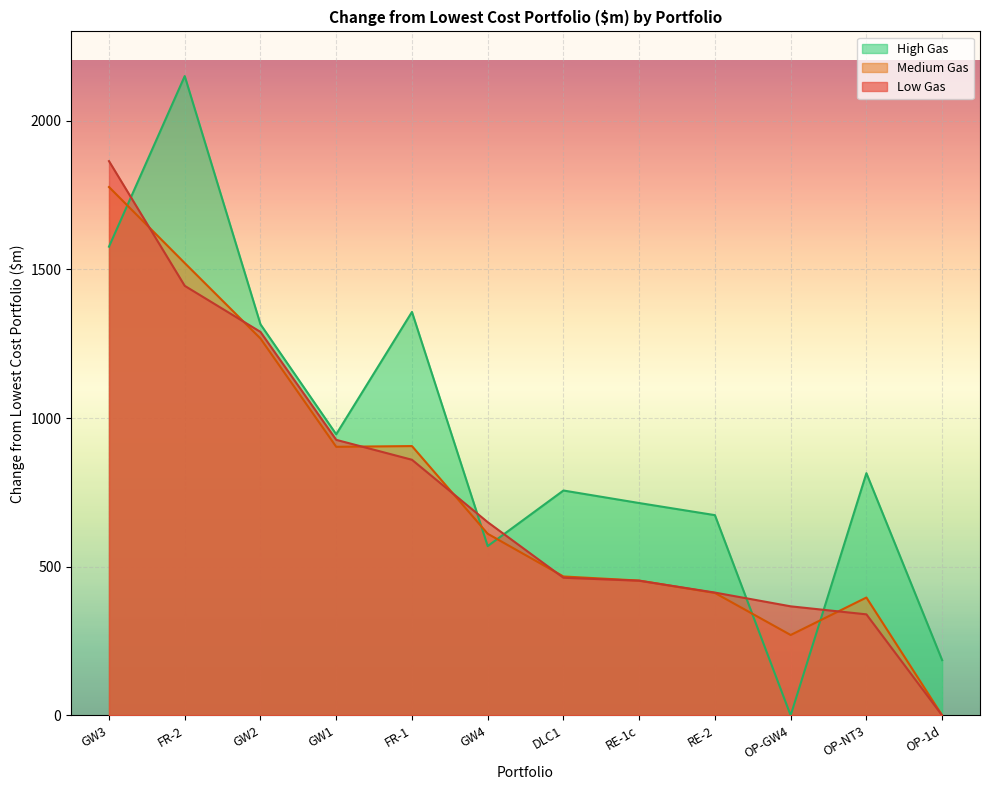

How many values in the Medium Gas series are below 610?

6